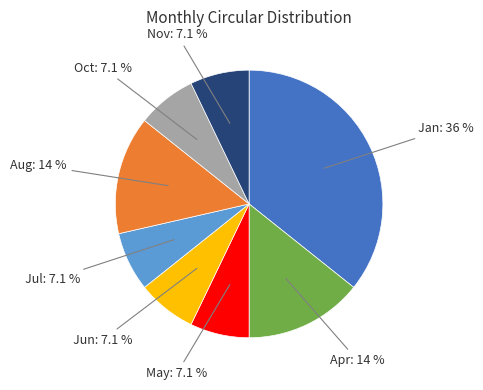

How many slices are in this pie chart?

8